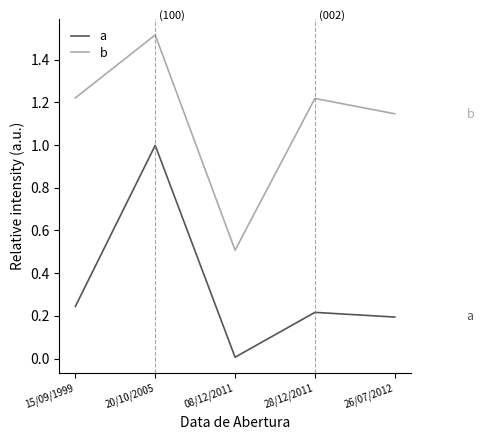

Where is b nearest to the value 1?

26/07/2012